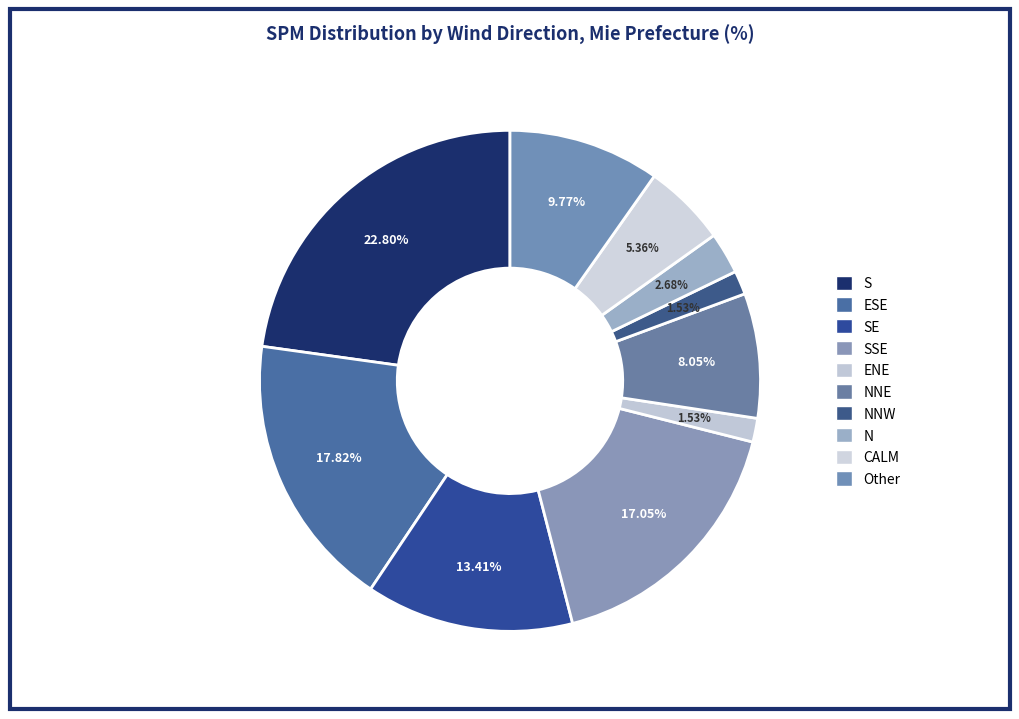

To the nearest percent, what is the combined percentage of S and ESE?

41%